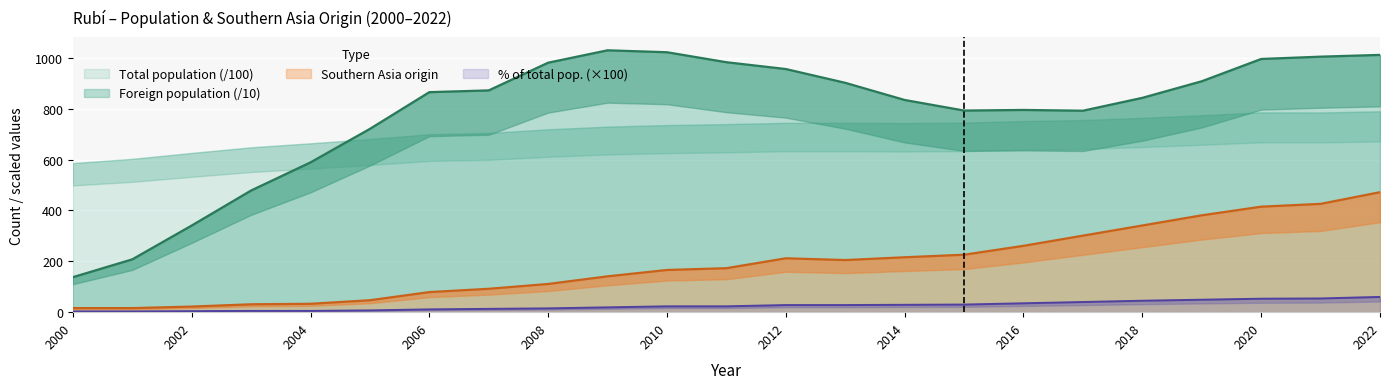

True or false: % of total (x100) has a value of 15.8 at 2006.

False